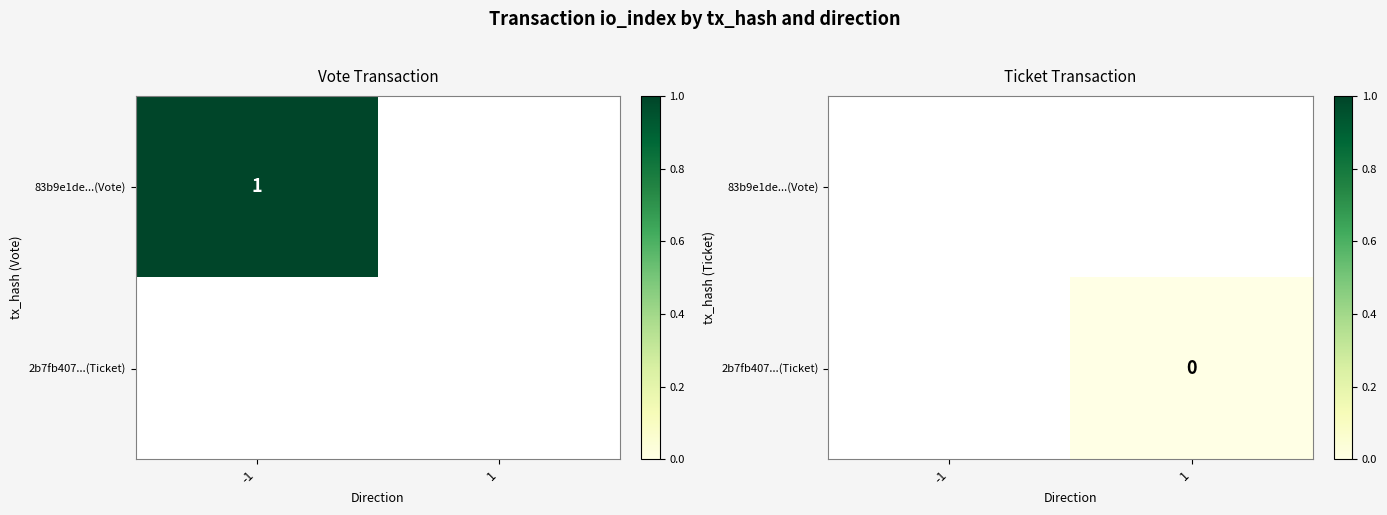

Is the value of 83b9e1de...(Vote) at 1 greater than the value of 2b7fb407...(Ticket) at 1?

No